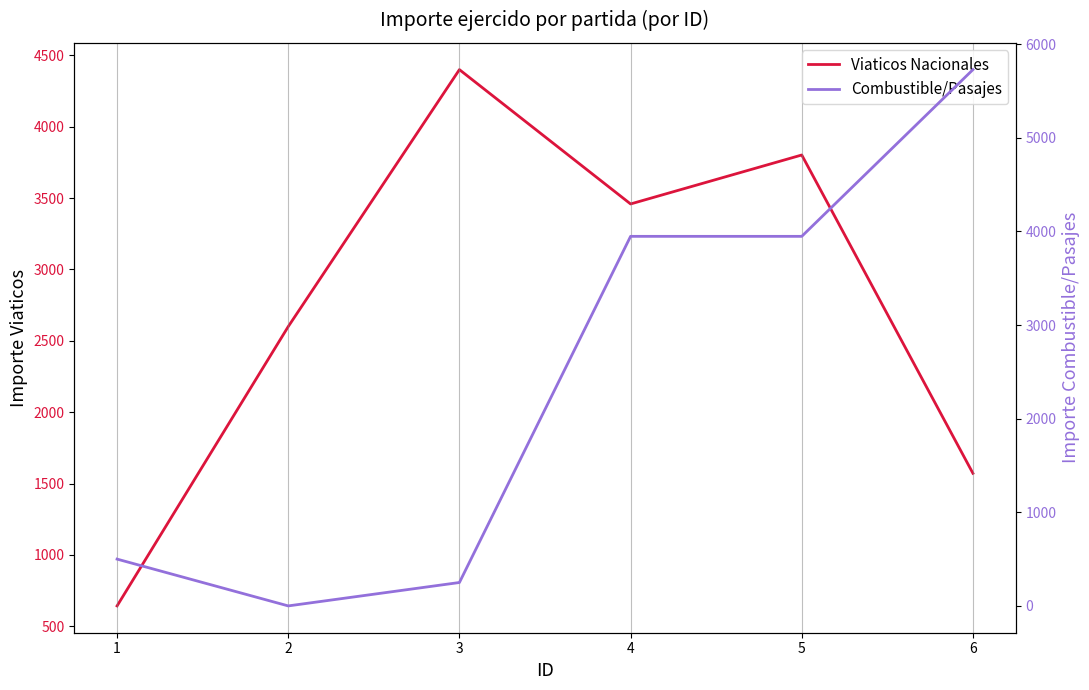

List the series in order of their peak value, lowest first.

Viaticos Nacionales, Combustible/Pasajes